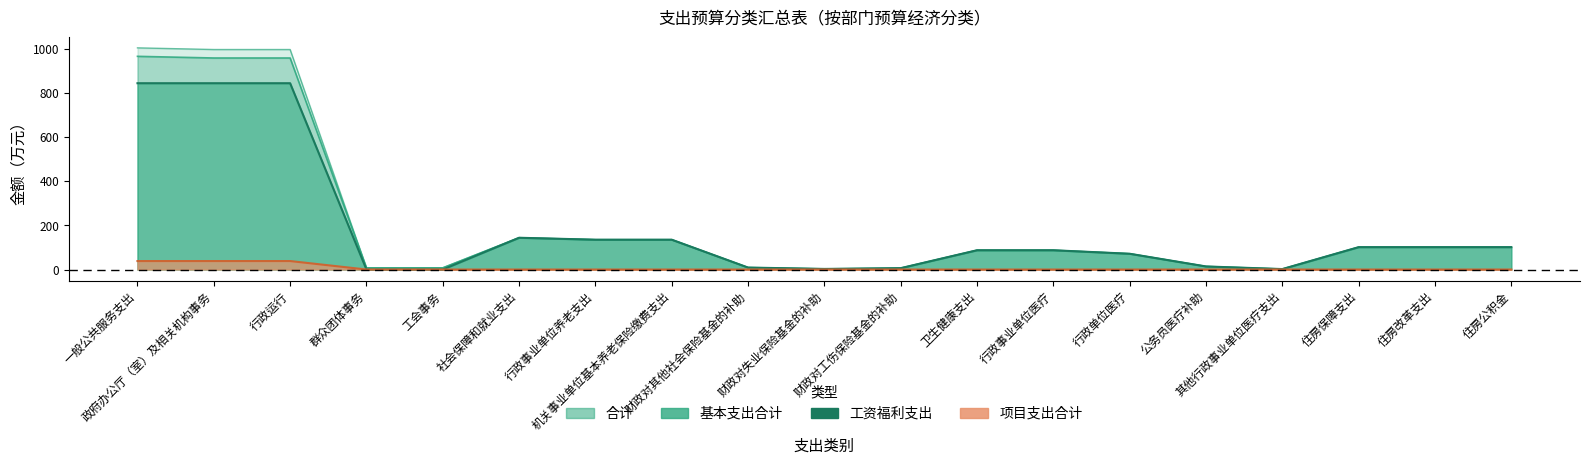

The 工资福利支出 series shows 3.2 at 其他行政事业单位医疗支出. True or false?

False